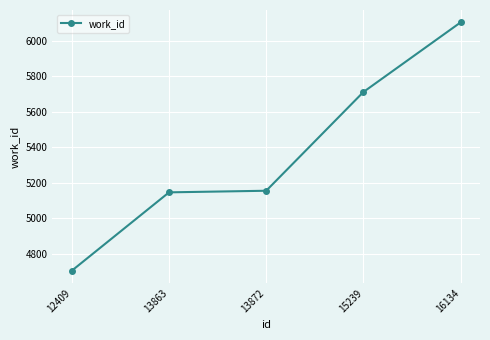

What is the change in value from 13863 to 16134?

+957